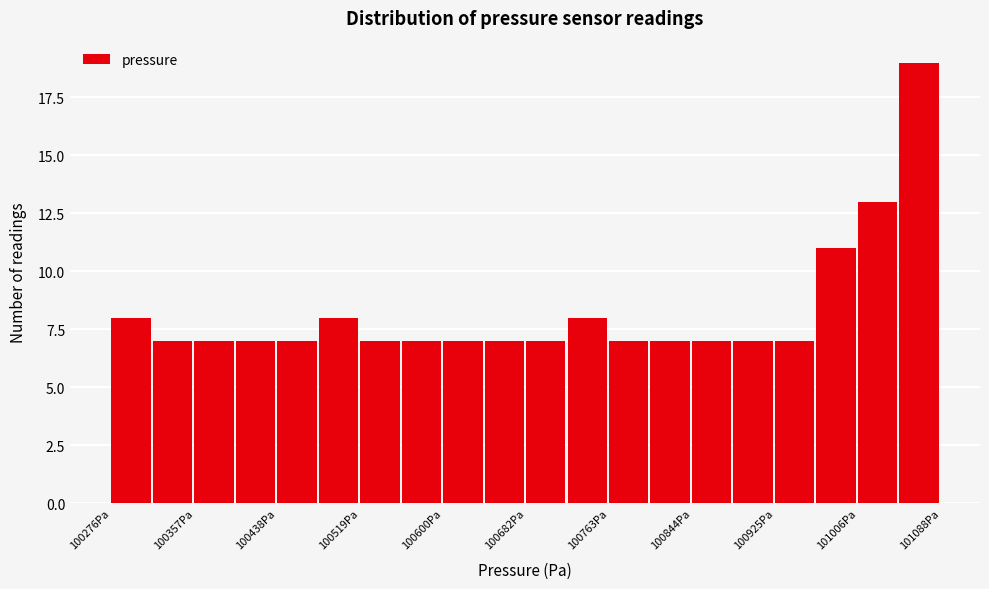

Reading left to right, list every bar in this chart as the range it spans on the x-axis followed by its height. Neither the bar edges nor the heights are printed on the chart, so give them approximately, as read against the axes.

100280 to 100320: 8
100320 to 100360: 7
100360 to 100400: 7
100400 to 100440: 7
100440 to 100480: 7
100480 to 100520: 8
100520 to 100560: 7
100560 to 100600: 7
100600 to 100640: 7
100640 to 100680: 7
100680 to 100720: 7
100720 to 100760: 8
100760 to 100800: 7
100800 to 100840: 7
100840 to 100890: 7
100890 to 100930: 7
100930 to 100970: 7
100970 to 101010: 11
101010 to 101050: 13
101050 to 101090: 19